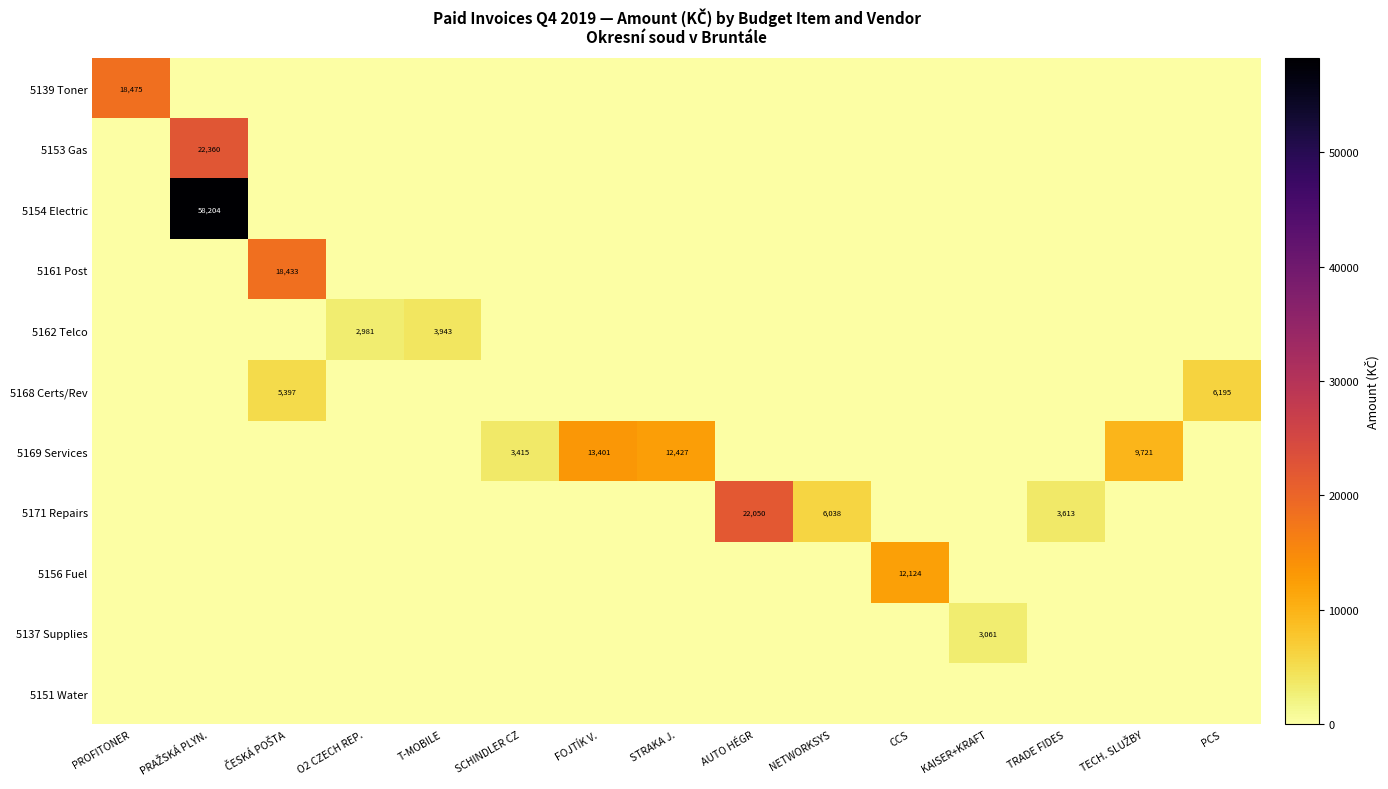

The value of 5168 Certs/Rev at PCS is 1963. True or false?

False